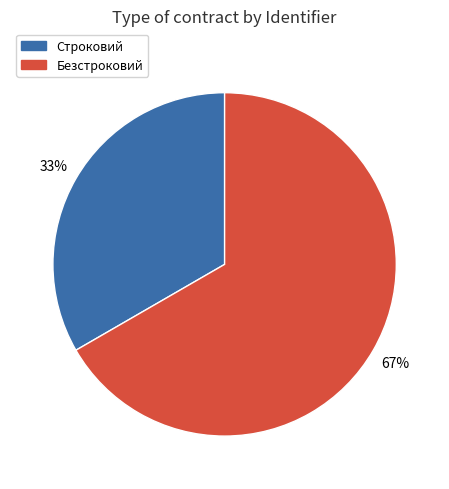

To the nearest percent, what percentage of the pie is Строковий?

33%